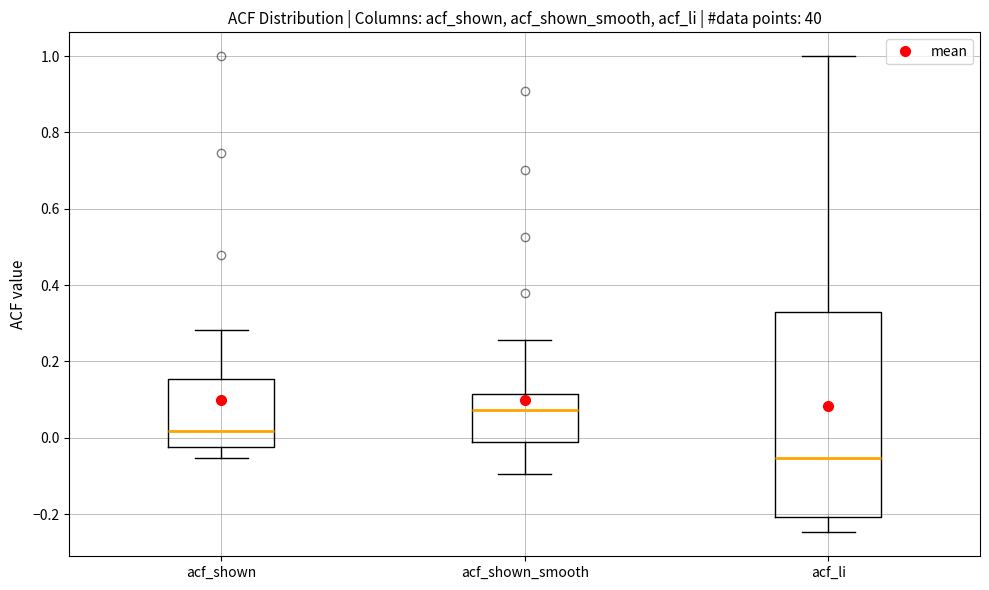

Comparing the boxes themselves (not the whiskers), which one is the tallest?

acf_li